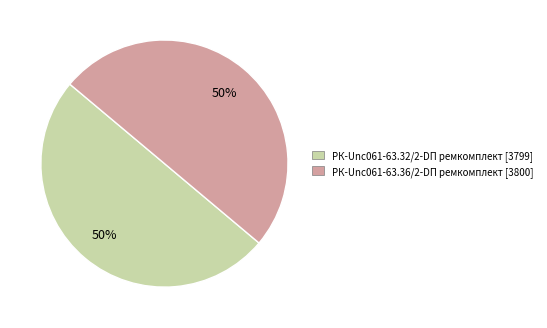

To the nearest percent, what is the average slice percentage?

50%